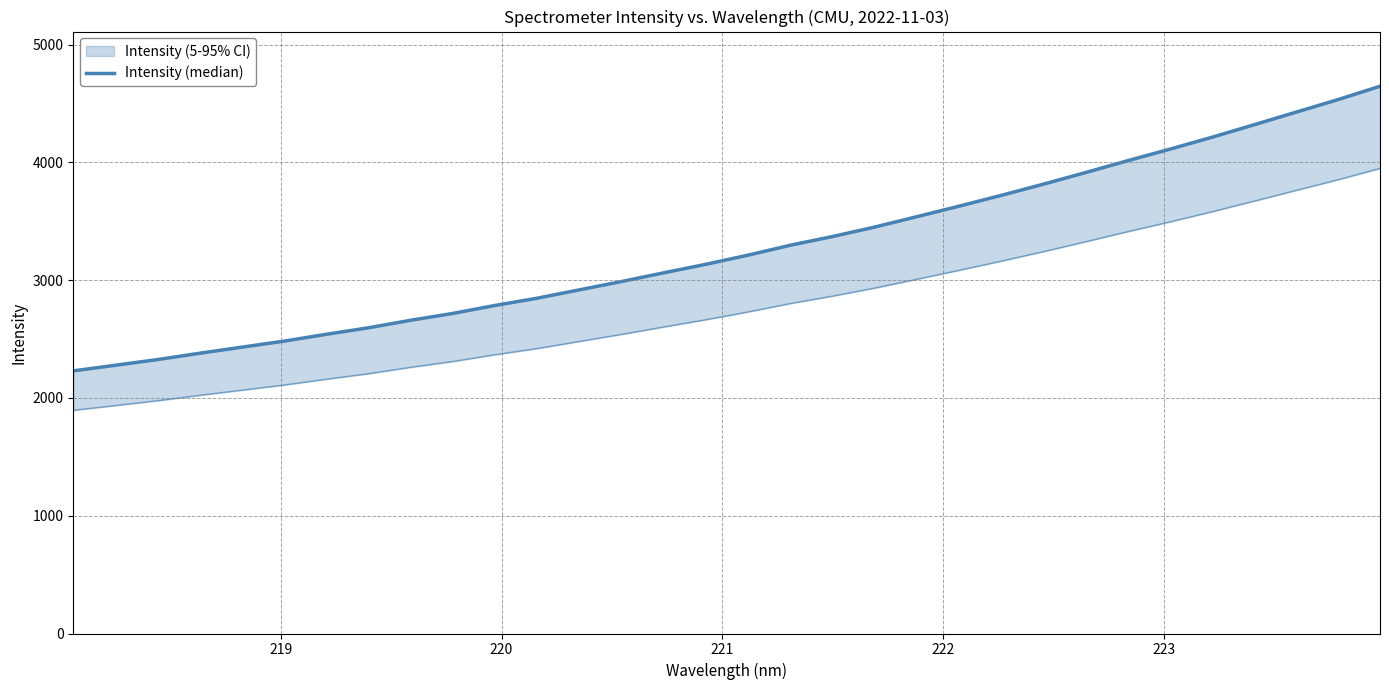

Is this an area chart (filled region under the line)?

No